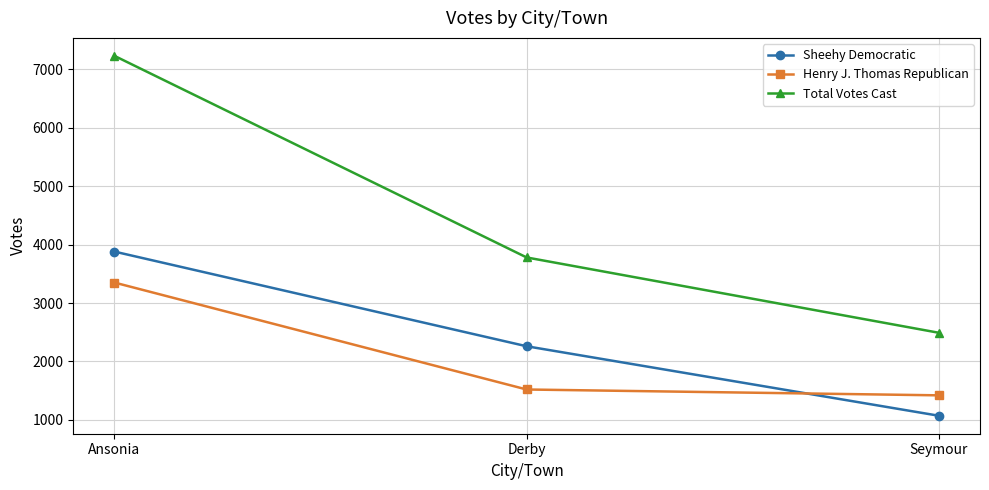

Rank the series by their maximum value, from highest to lowest.

Total Votes Cast, Sheehy Democratic, Henry J. Thomas Republican